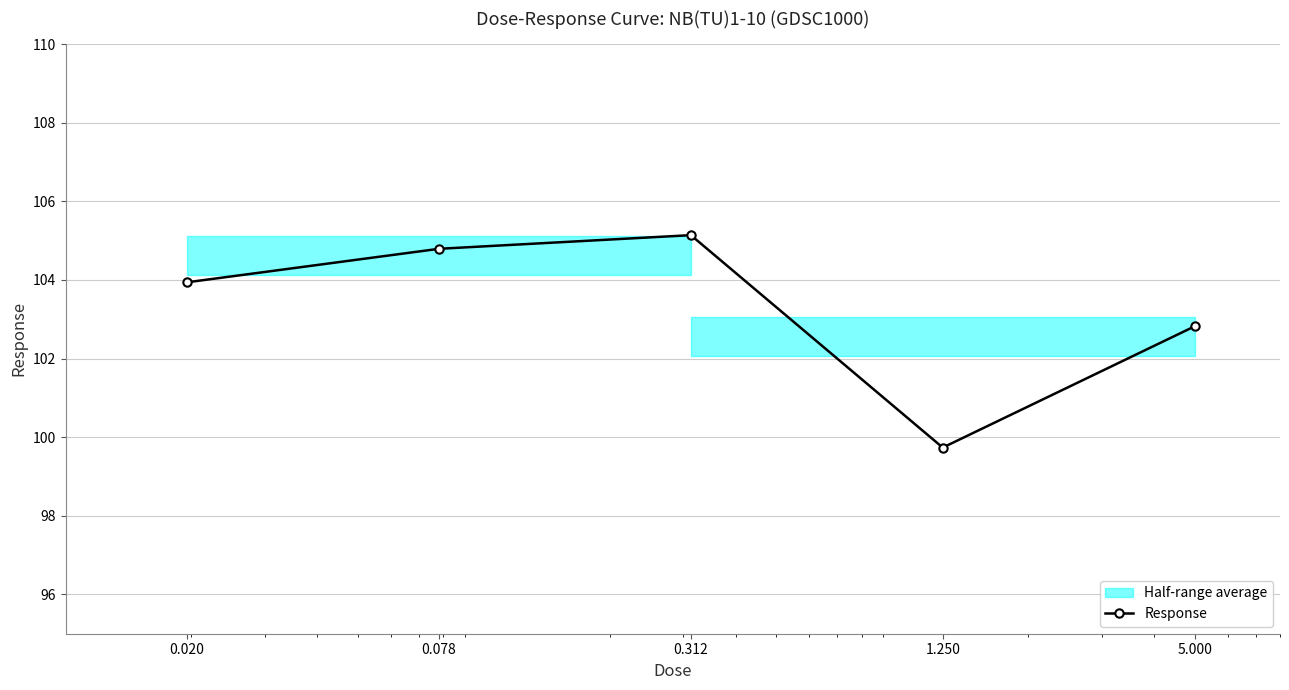

Rank the categories by value from lowest to highest.

1.250, 5.000, 0.020, 0.078, 0.312